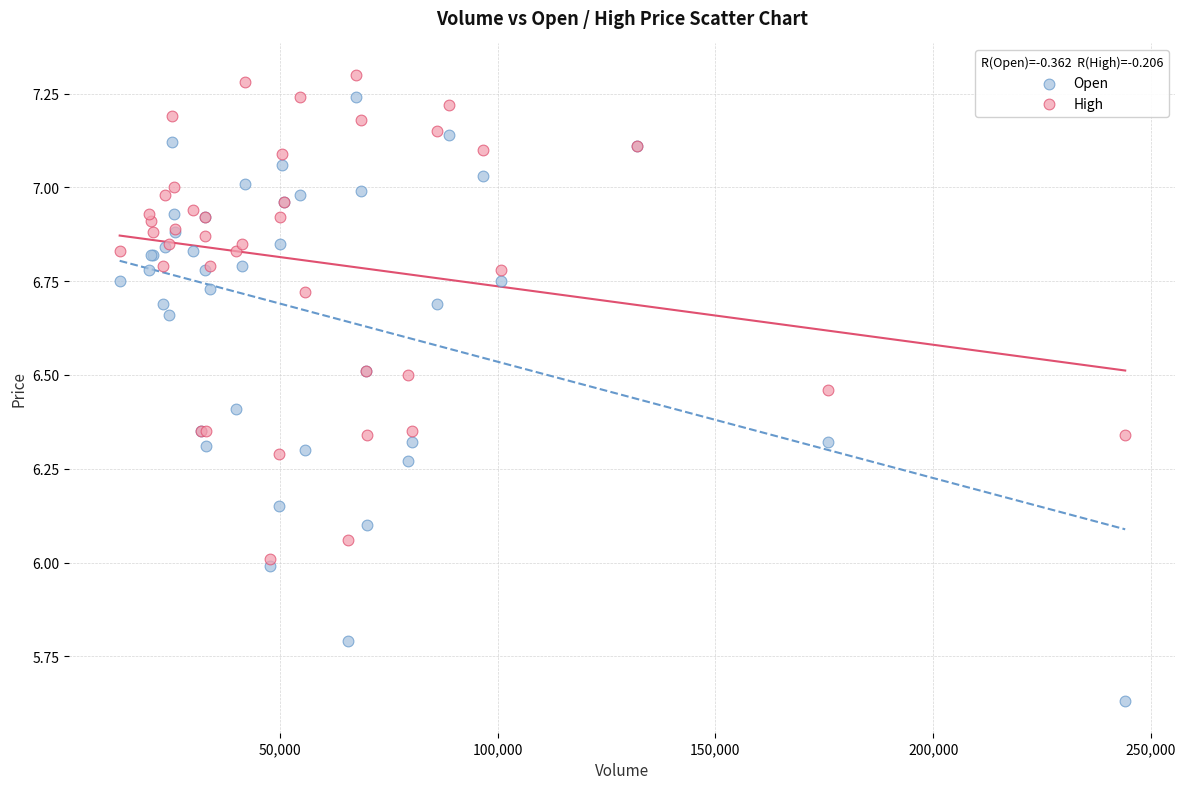

What is the X range (max minus min) for the scatter plot?

230900.0